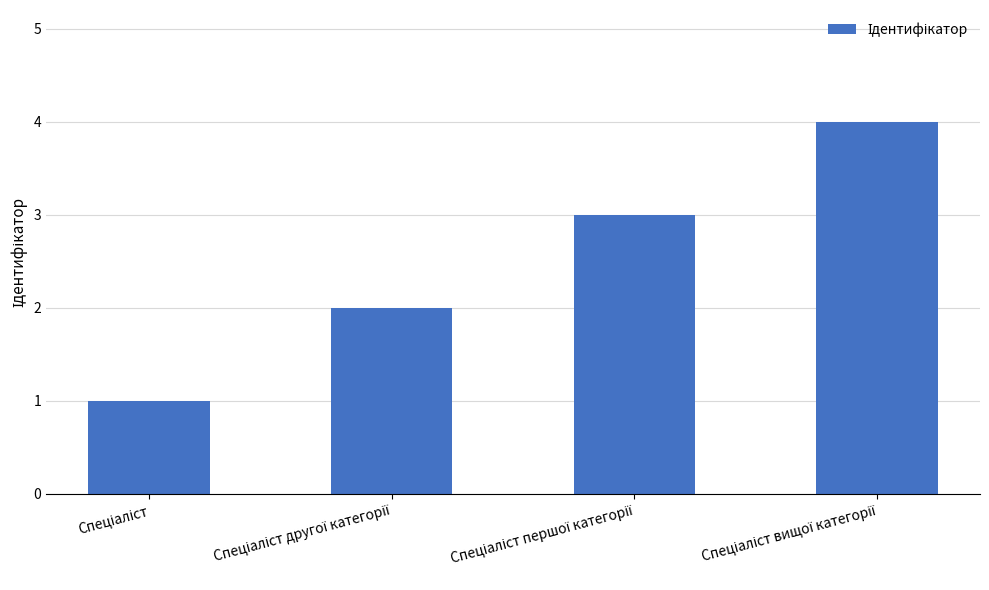

What is the maximum value shown in the chart?

4